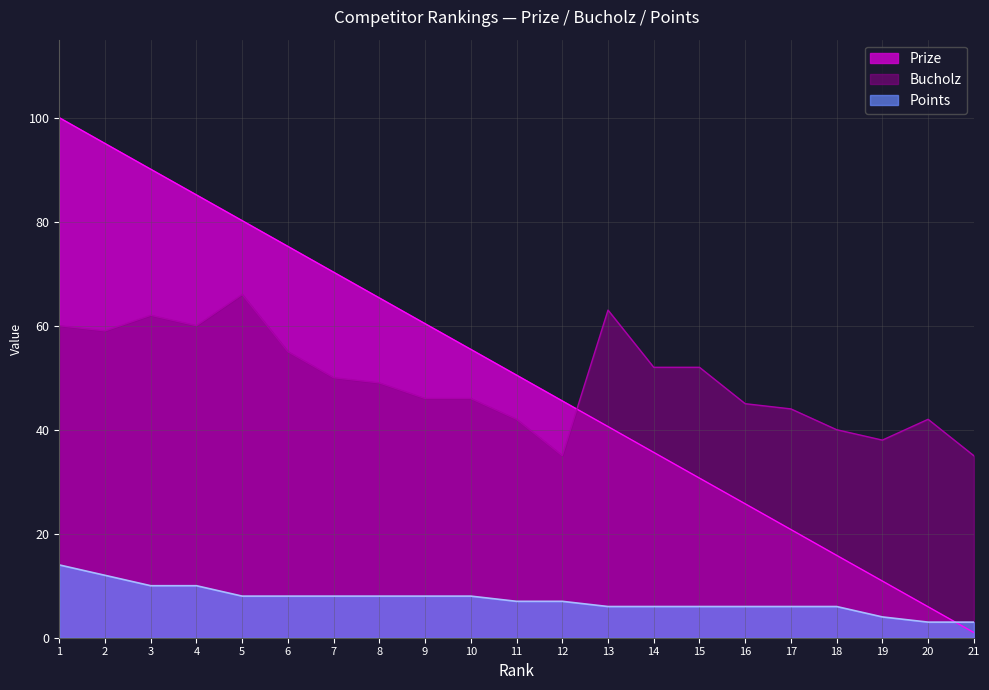

Between which two adjacent categories do Points and Prize first intersect?

20 and 21